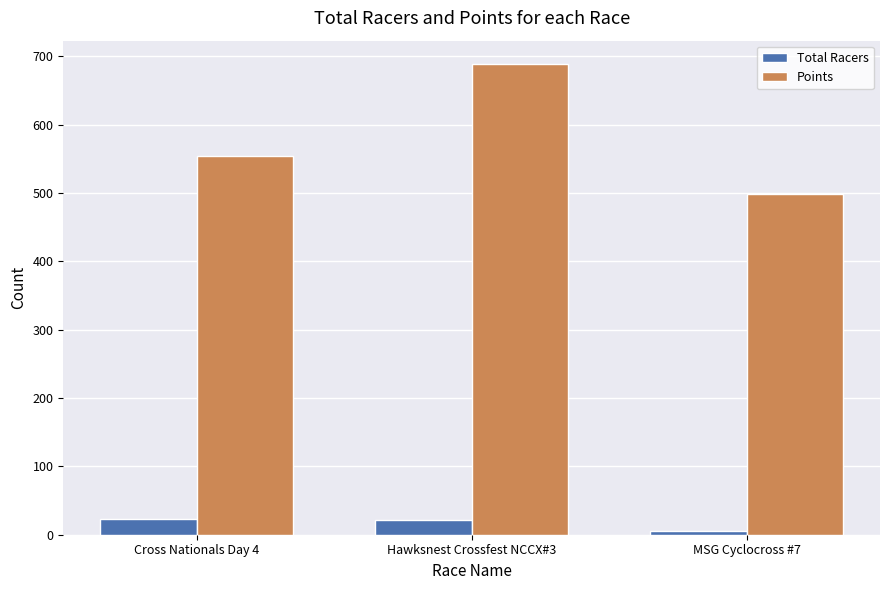

The value of Total Racers at Cross Nationals Day 4 is 23.0. True or false?

True